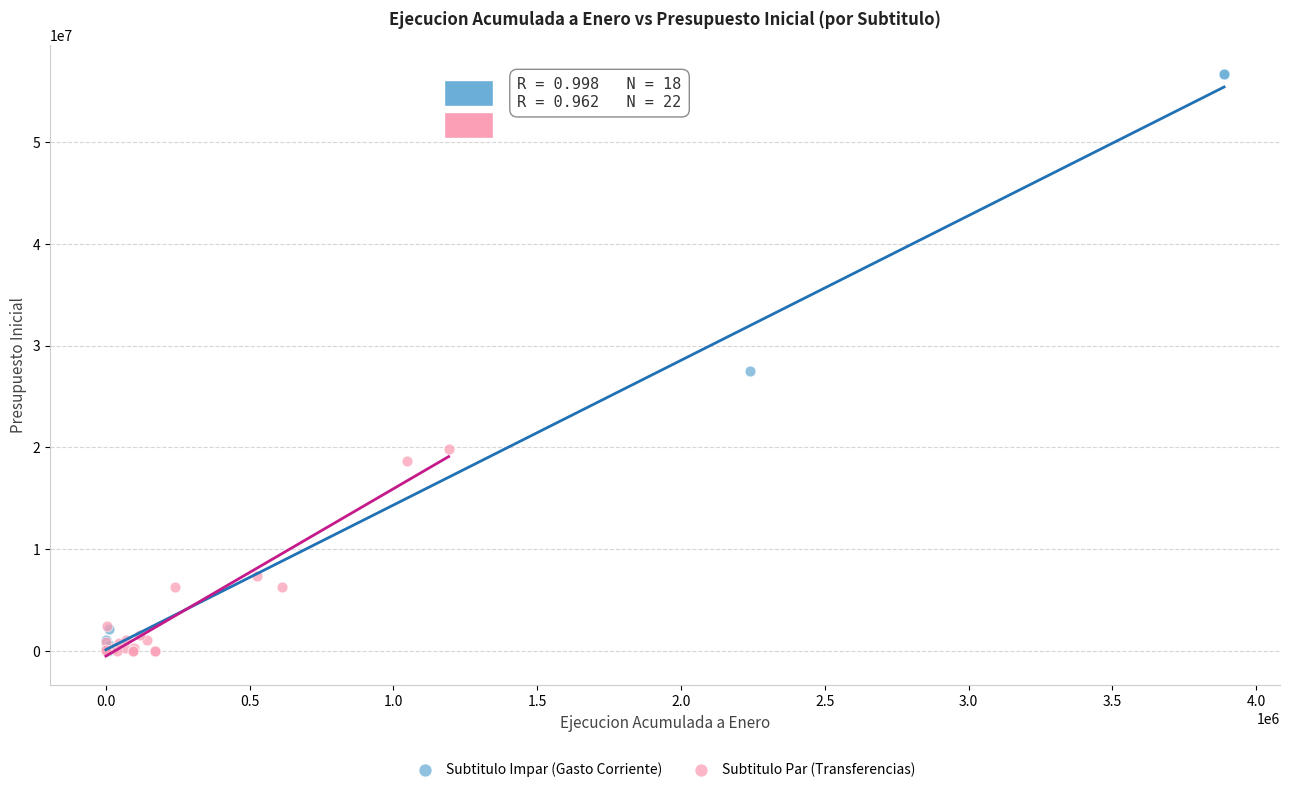

Which series has the largest Y range (max minus min)?

Subtitulo Impar (Gasto Corriente)